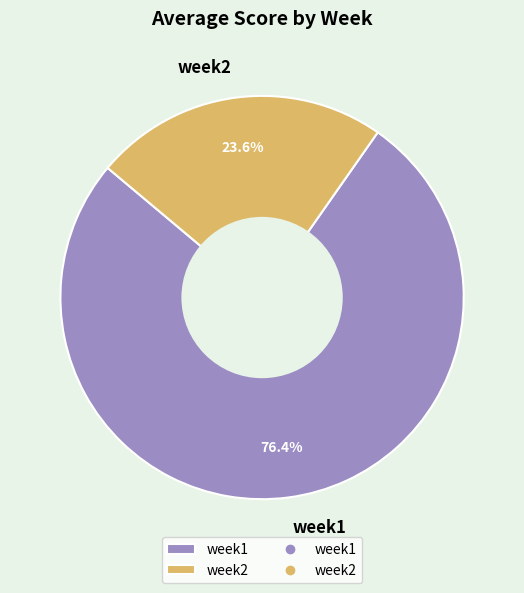

Rank the categories by value from lowest to highest.

week2, week1